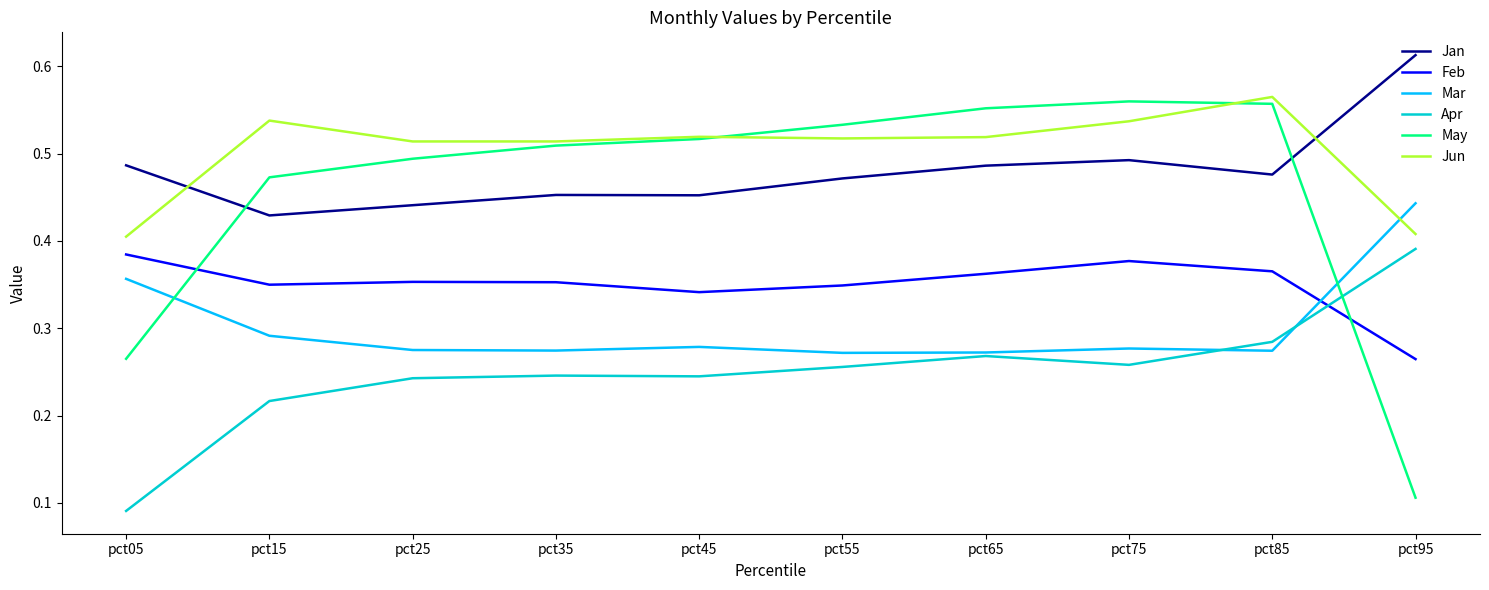

Between pct15 and pct75, which series saw the biggest shift?

May